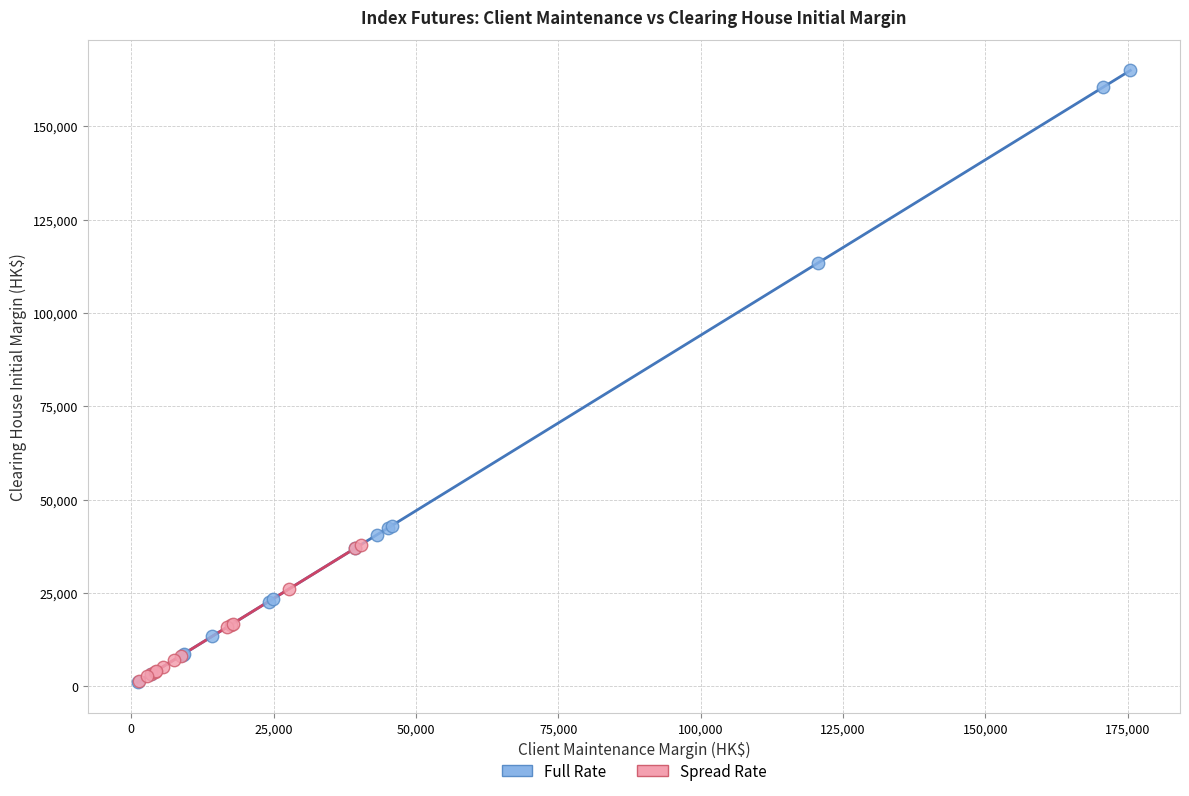

Which series reaches the maximum Y coordinate?

Full Rate